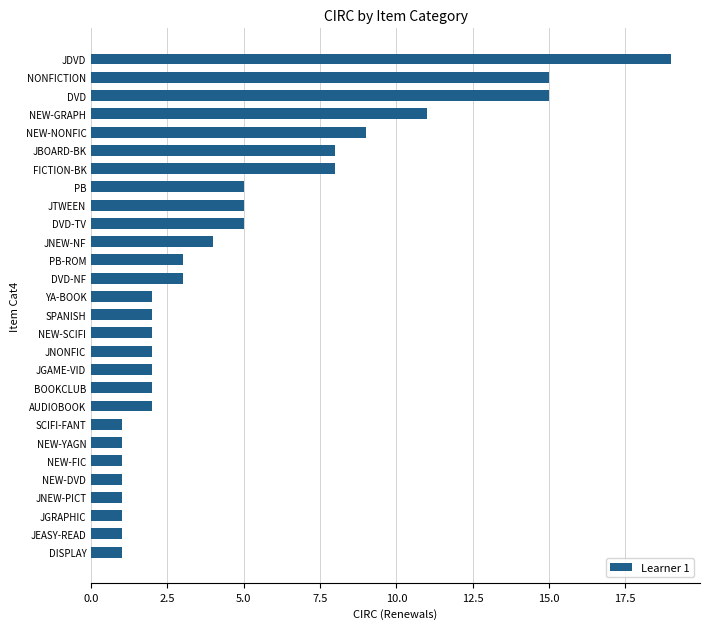

Between JNONFIC and JBOARD-BK, which is larger?

JBOARD-BK